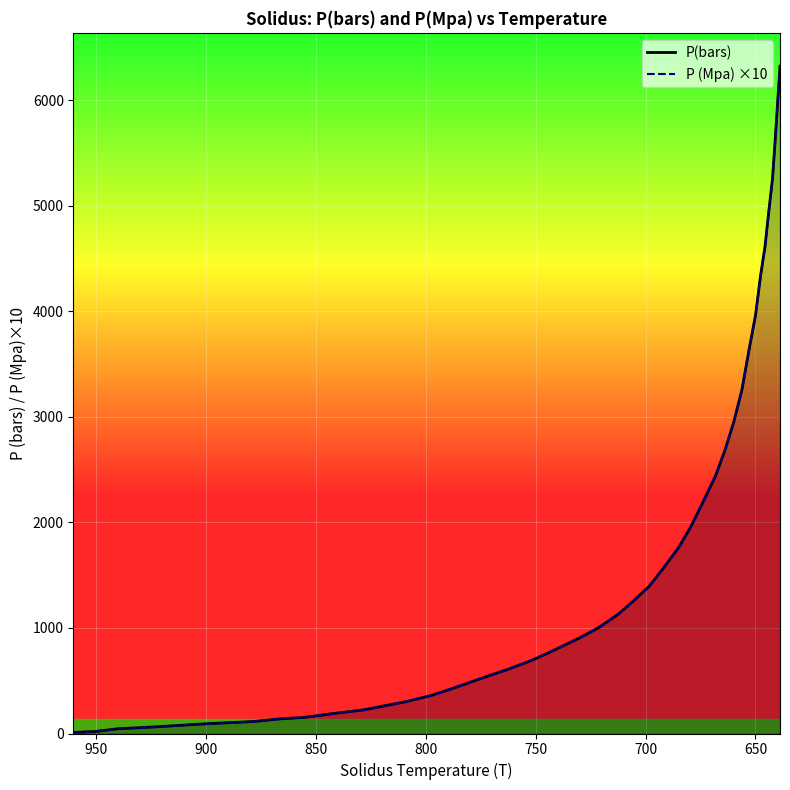

Is it true that P (Mpa) ×10 equals 9246.1 at 35?

False